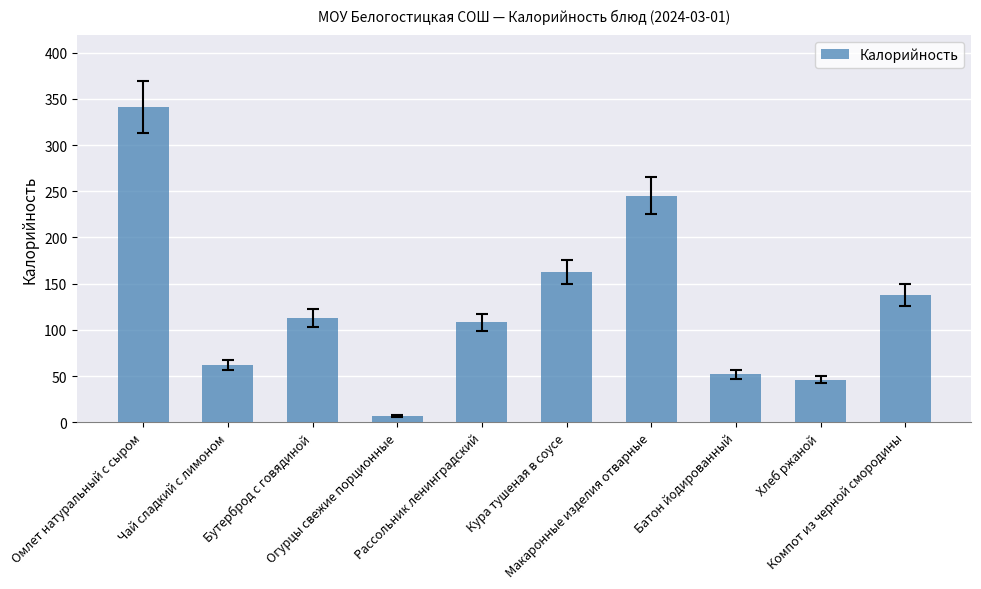

What is the sum of all values?

1275